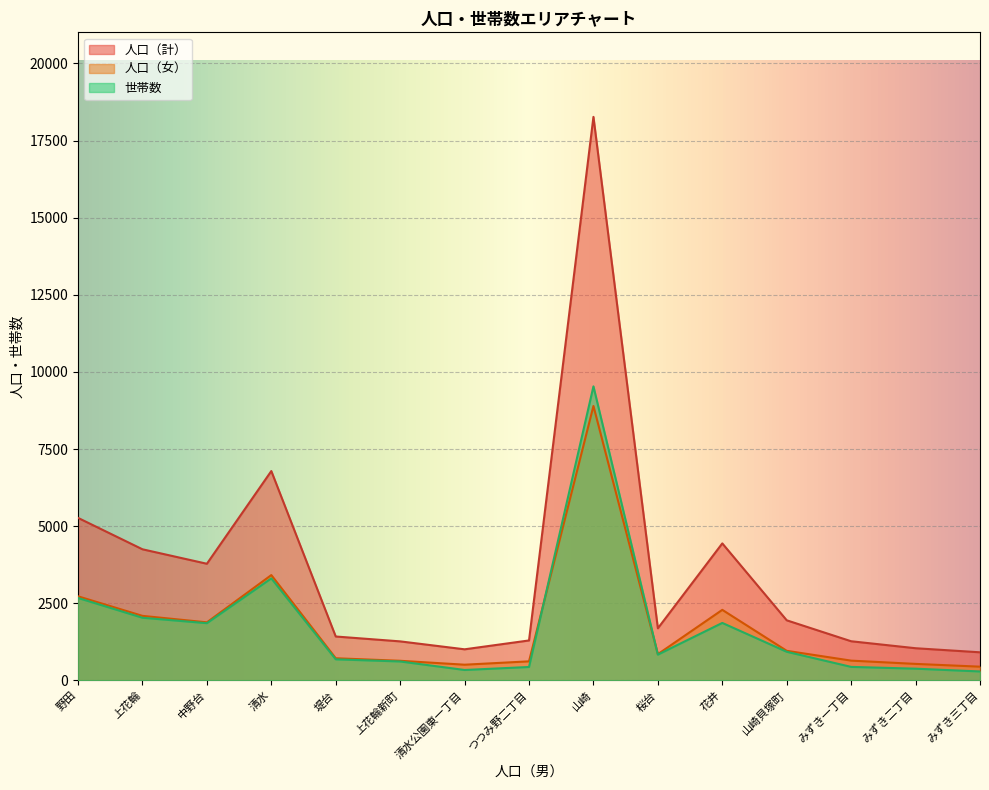

Read the 人口（女） value at 桜台.

854